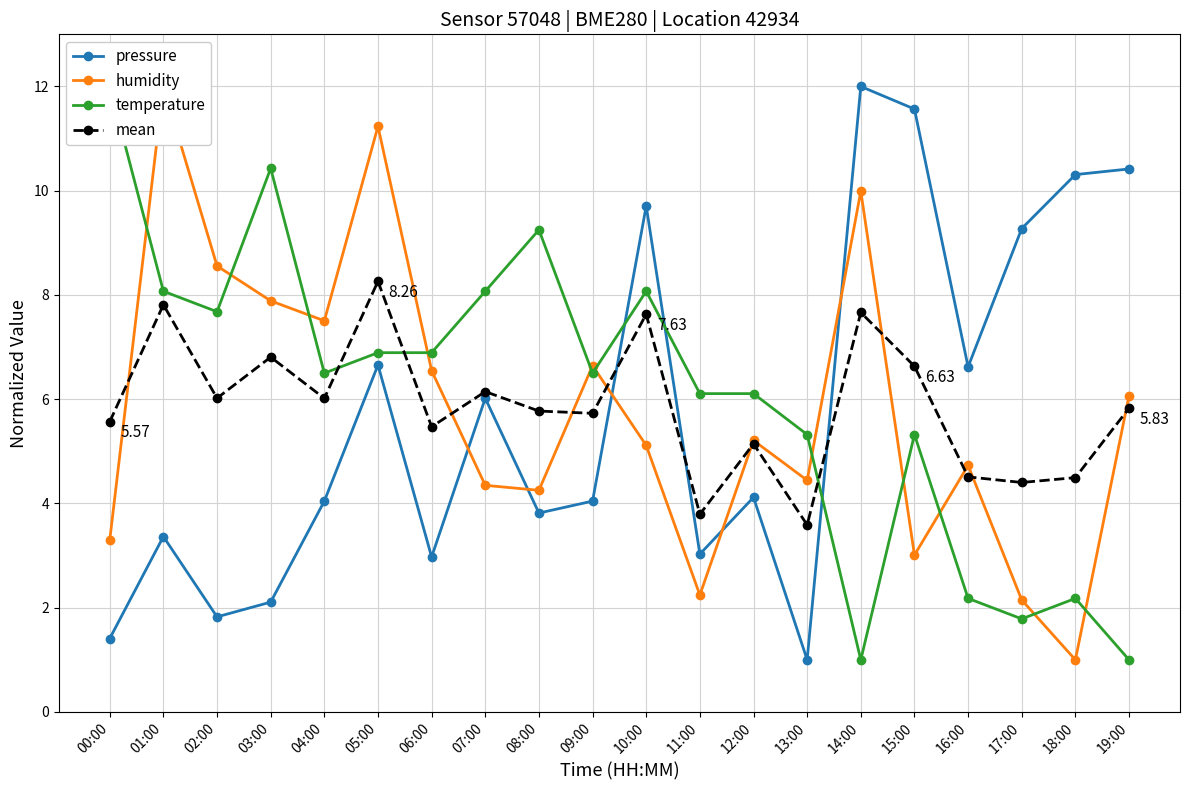

Where do pressure and temperature first cross each other?

09:00 and 10:00